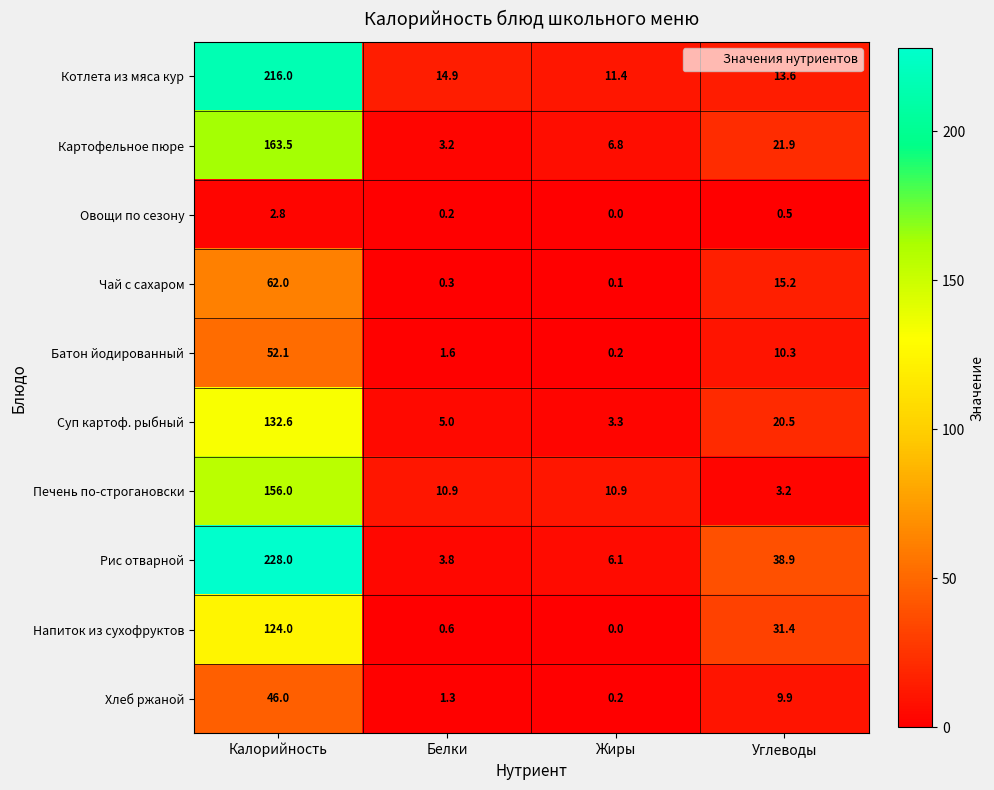

At which category does the chart reach its peak across all series?

Калорийность